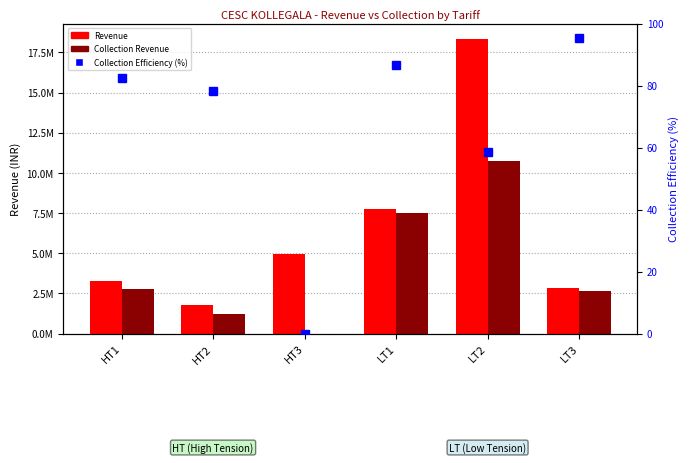

How many groups of bars are there?

6